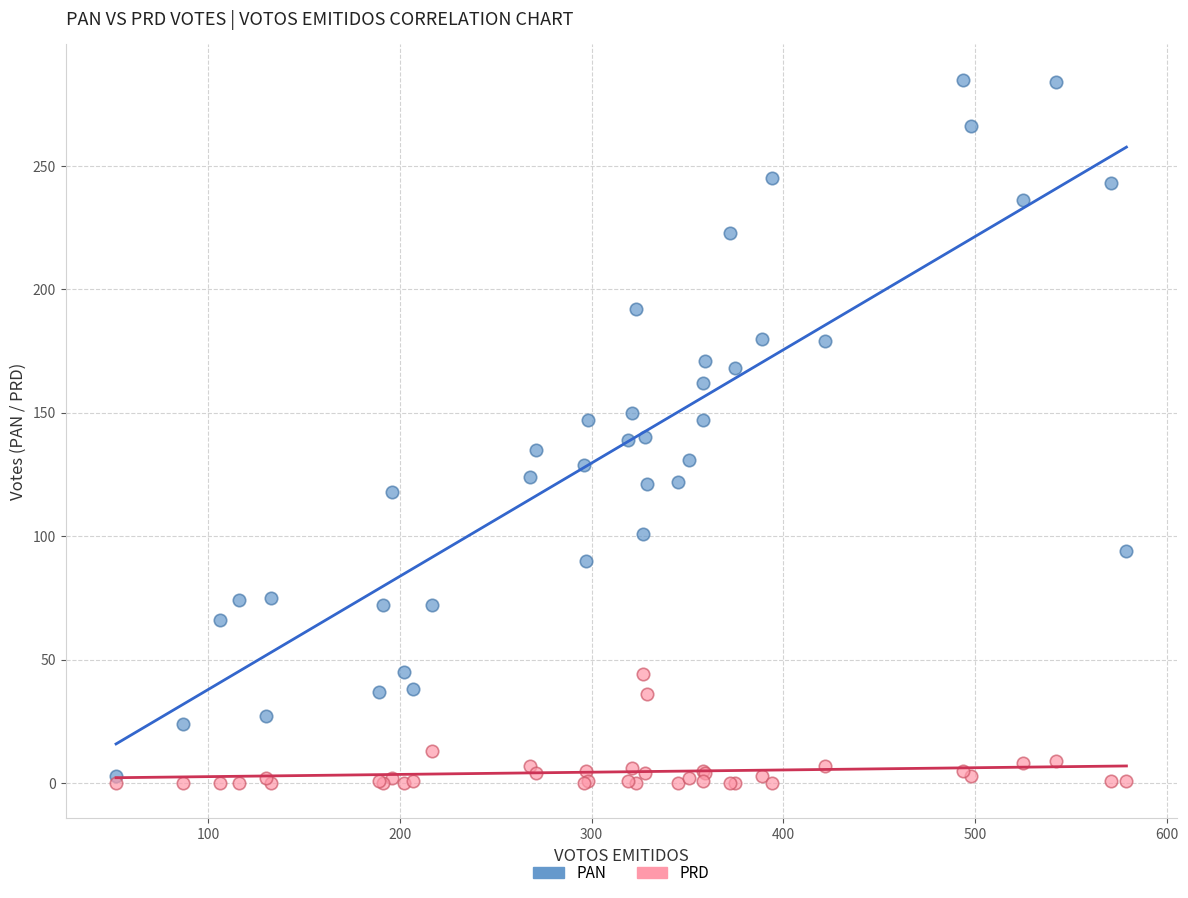

Which series contains the lowest Y value?

PRD